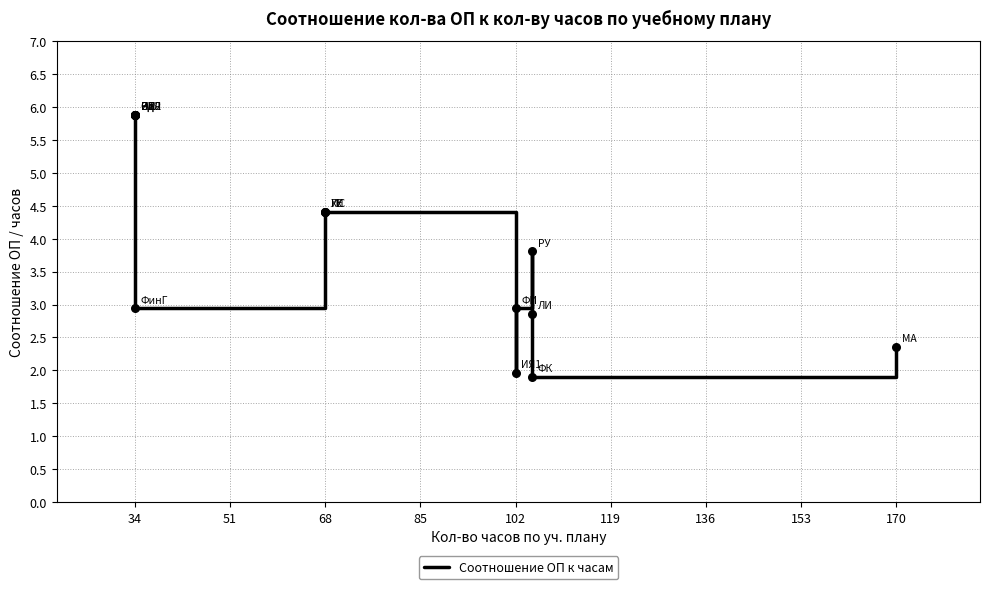

What is the change in value from 34 to 102?

-3.9